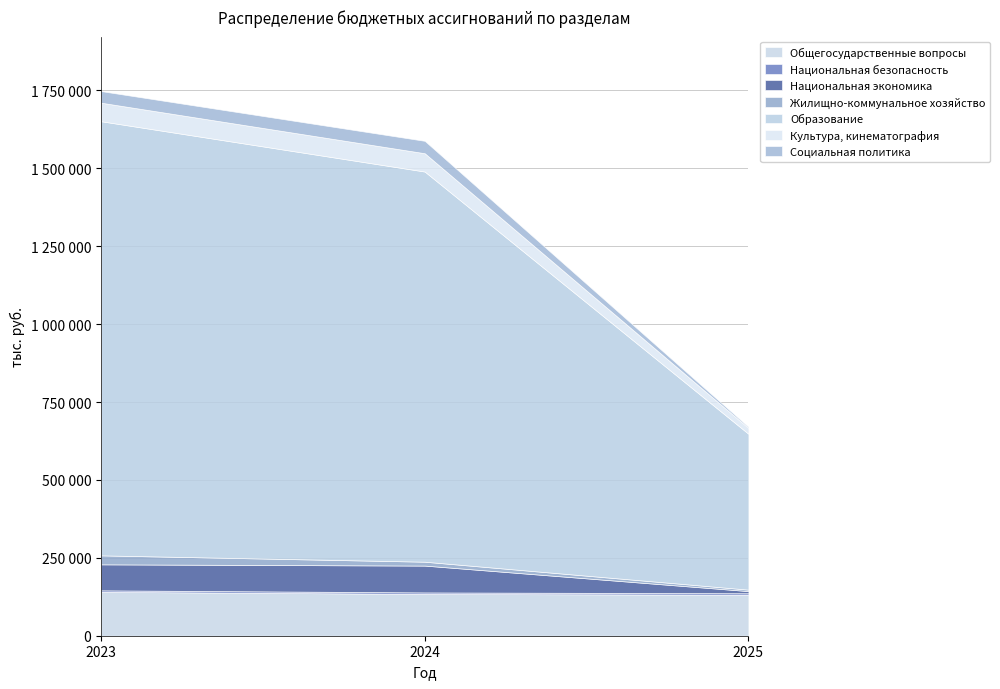

Which has a higher value, Национальная экономика or Образование?

Образование